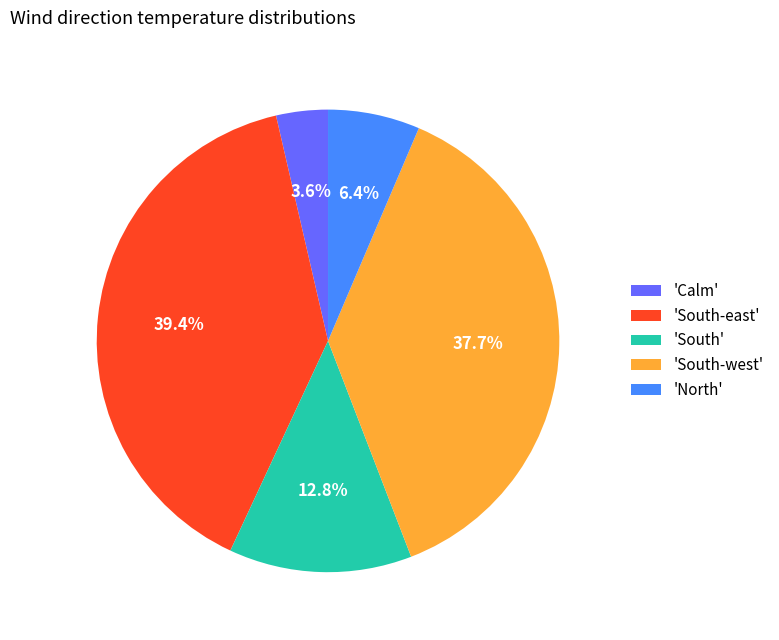

Combined, do 'South' and 'South-east' account for over 50%?

Yes